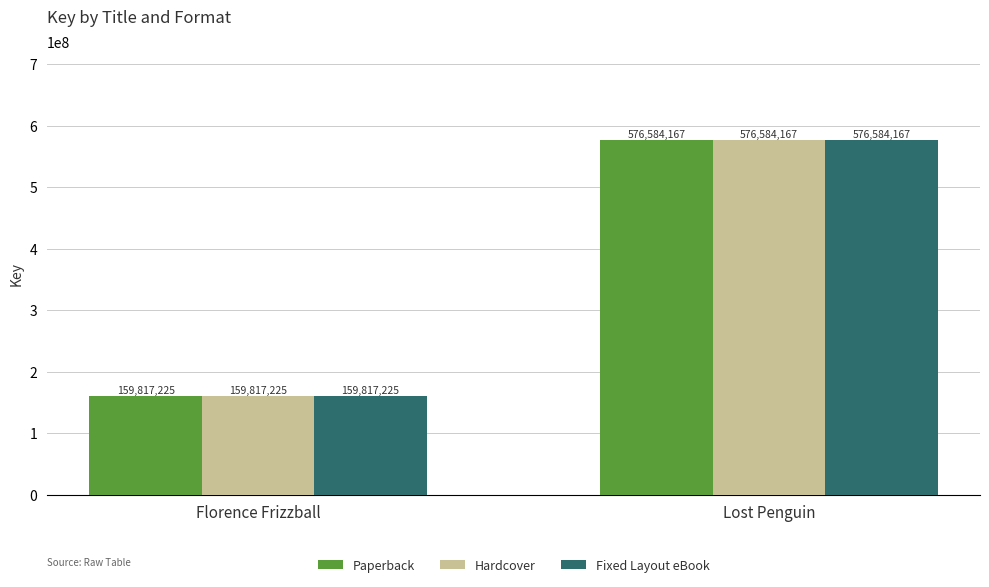

What are all the series names shown in the legend?

Paperback, Hardcover, Fixed Layout eBook